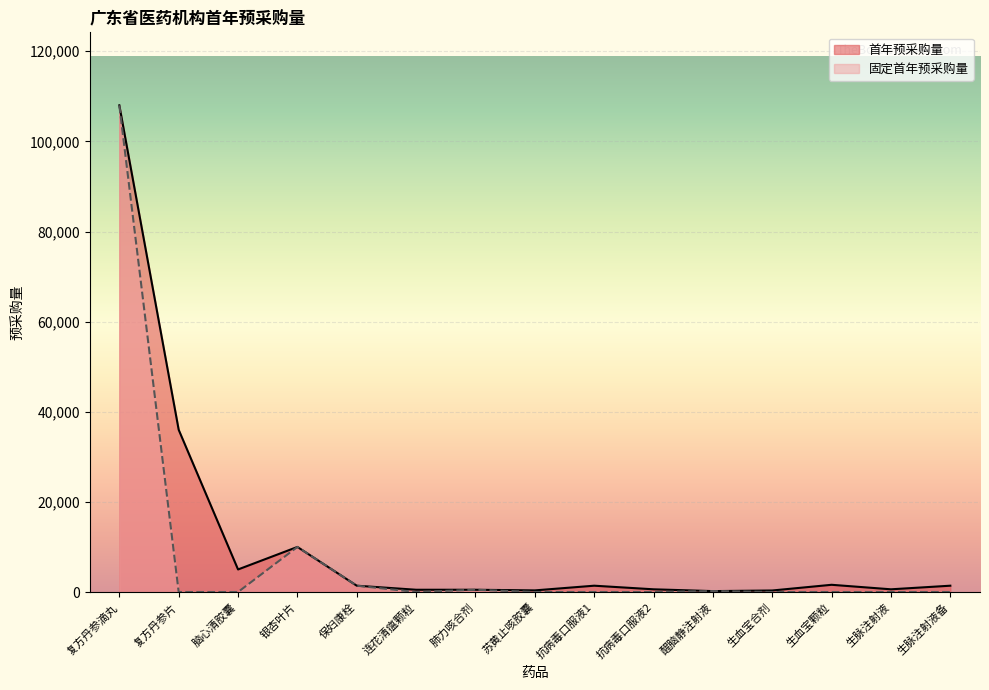

True or false: 固定首年预采购量 has more than 0 points higher than both neighbors.

True